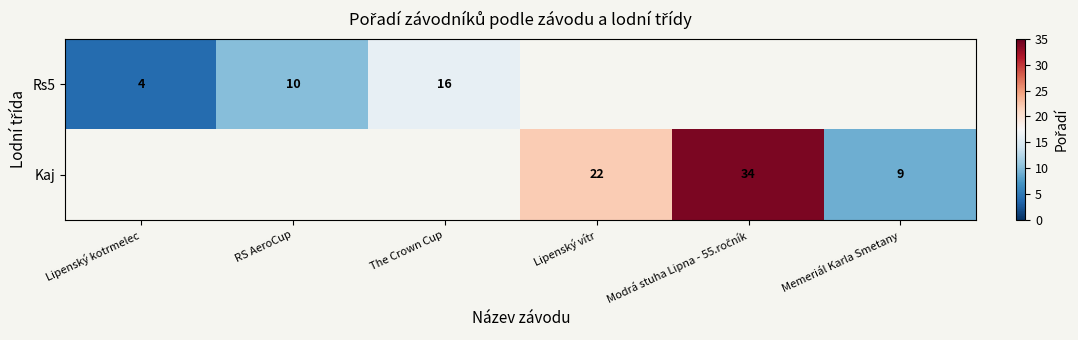

Is it true that Rs5 equals 2.7 at Lipenský kotrmelec?

False